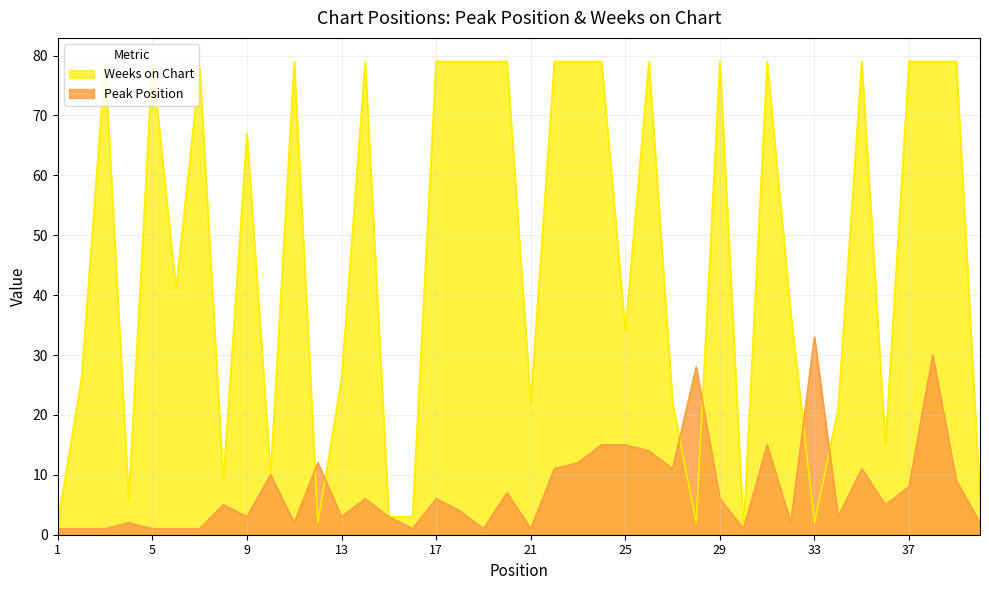

What is the difference between the highest and lowest values at 25?

19